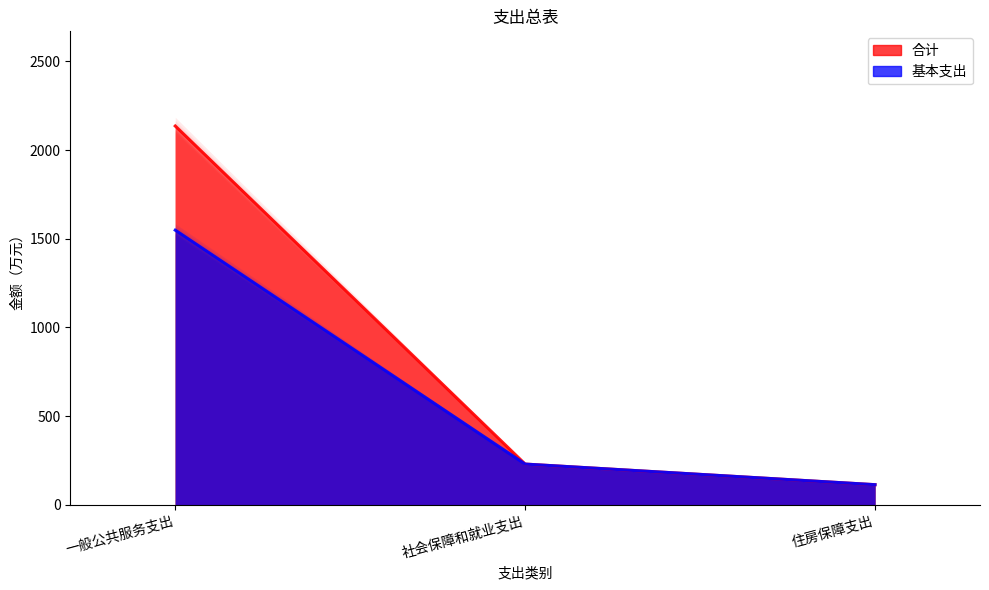

What are all the series names shown in the legend?

合计, 基本支出